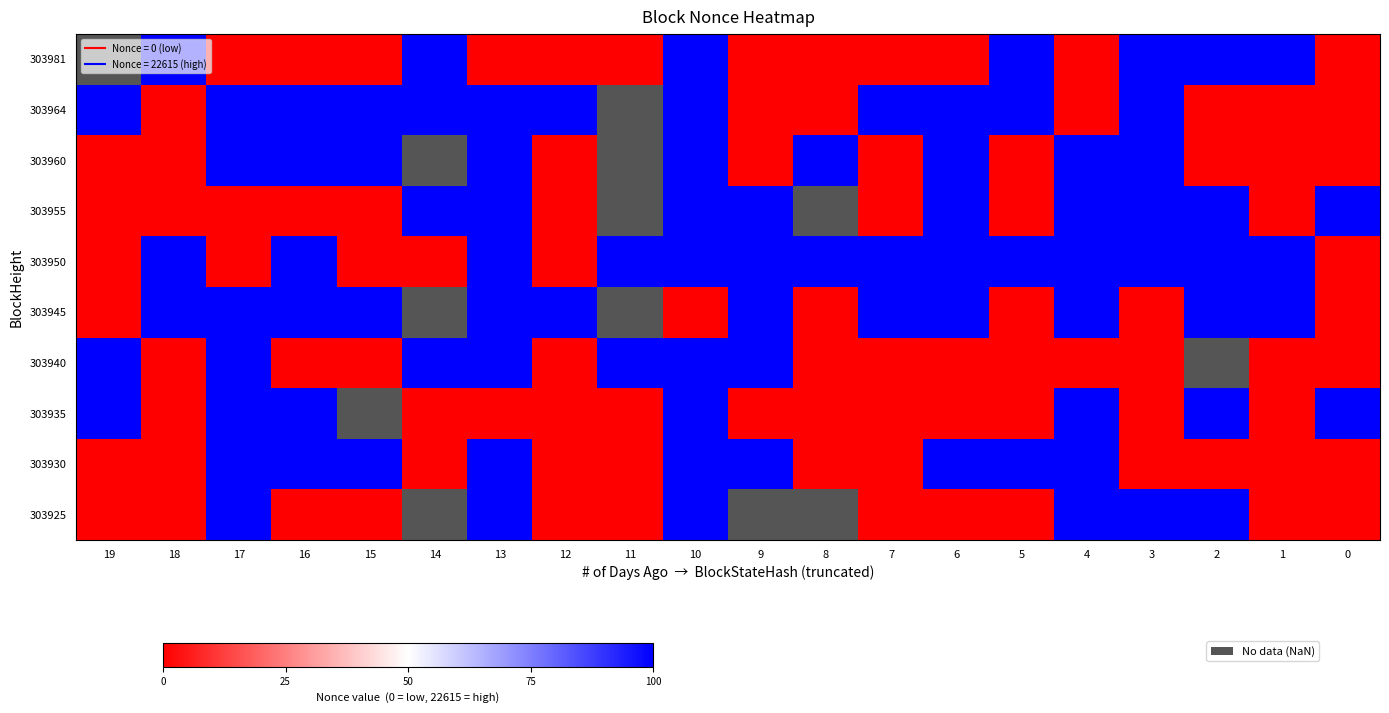

How many distinct data groups are displayed?

10